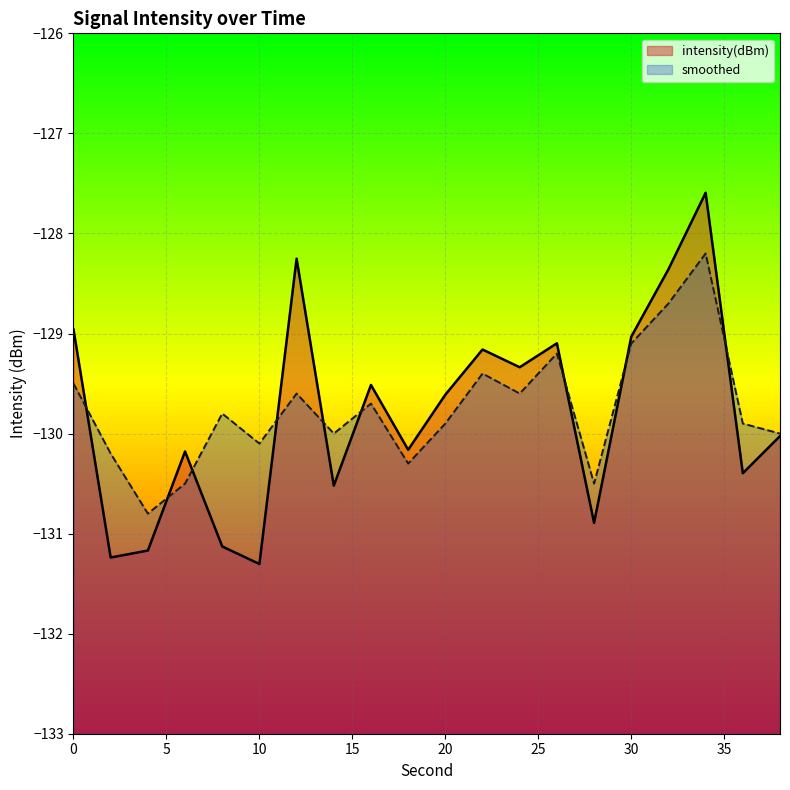

What is the sum of all intensity(dBm) values?

-2595.9